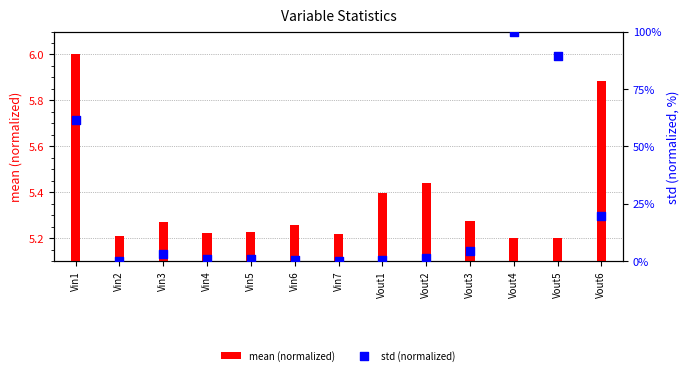

What is the total value across all series at Vin4?

6.2